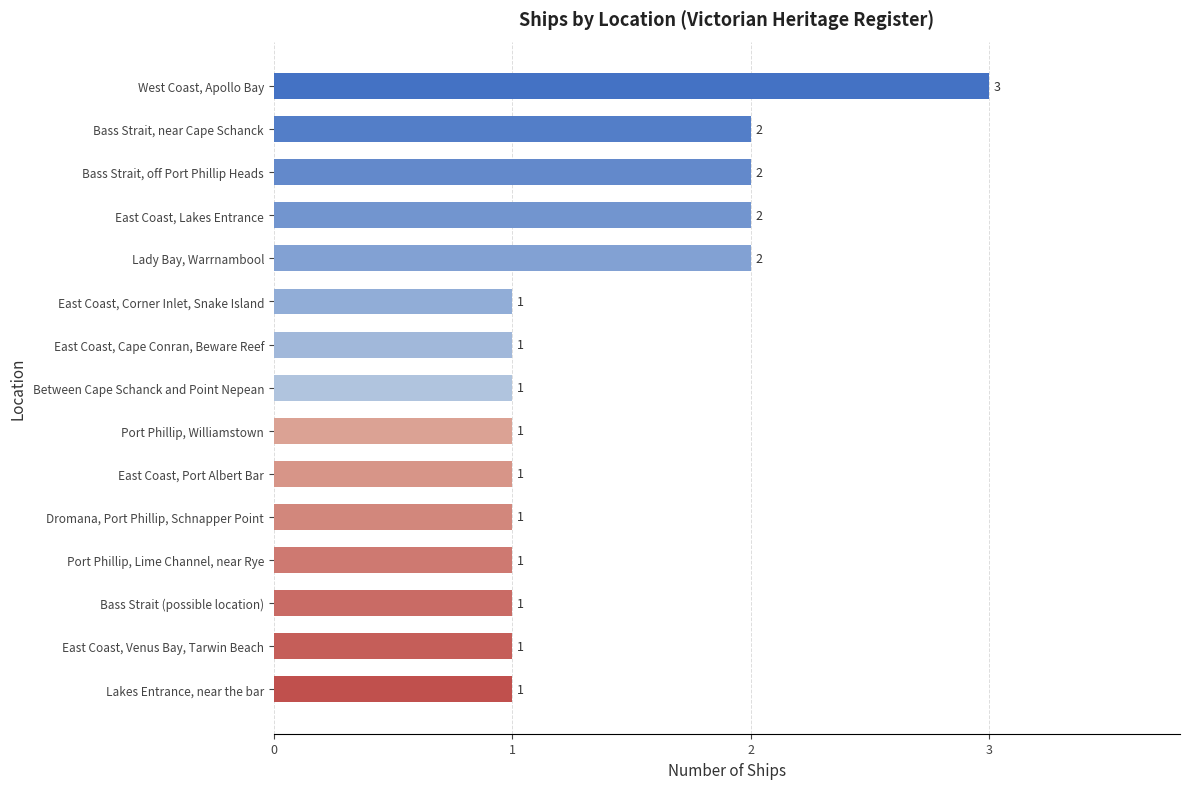

What is the average value?

1